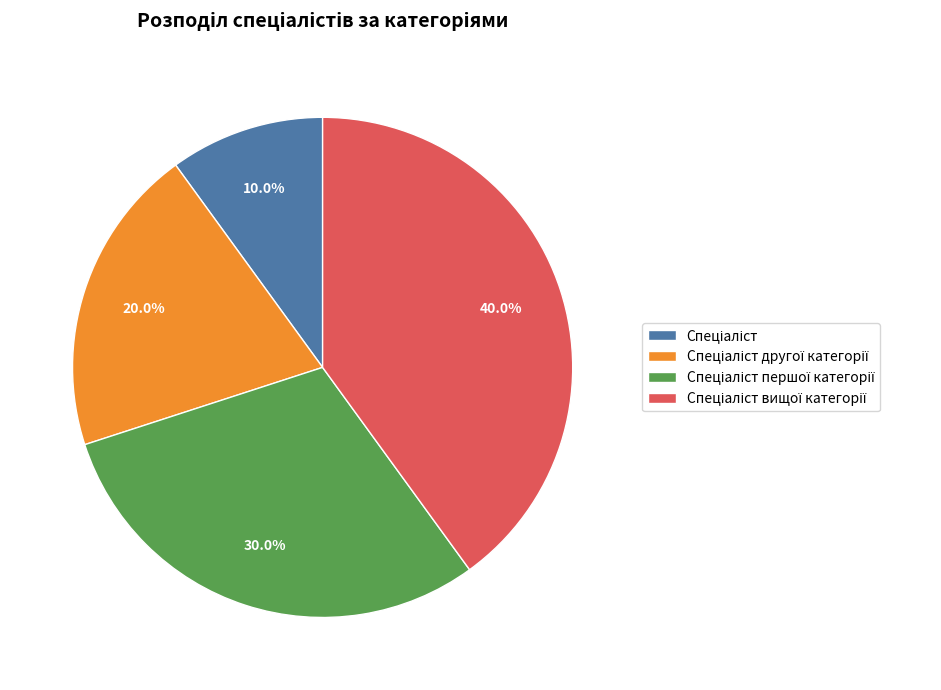

Does any single category account for the majority?

No